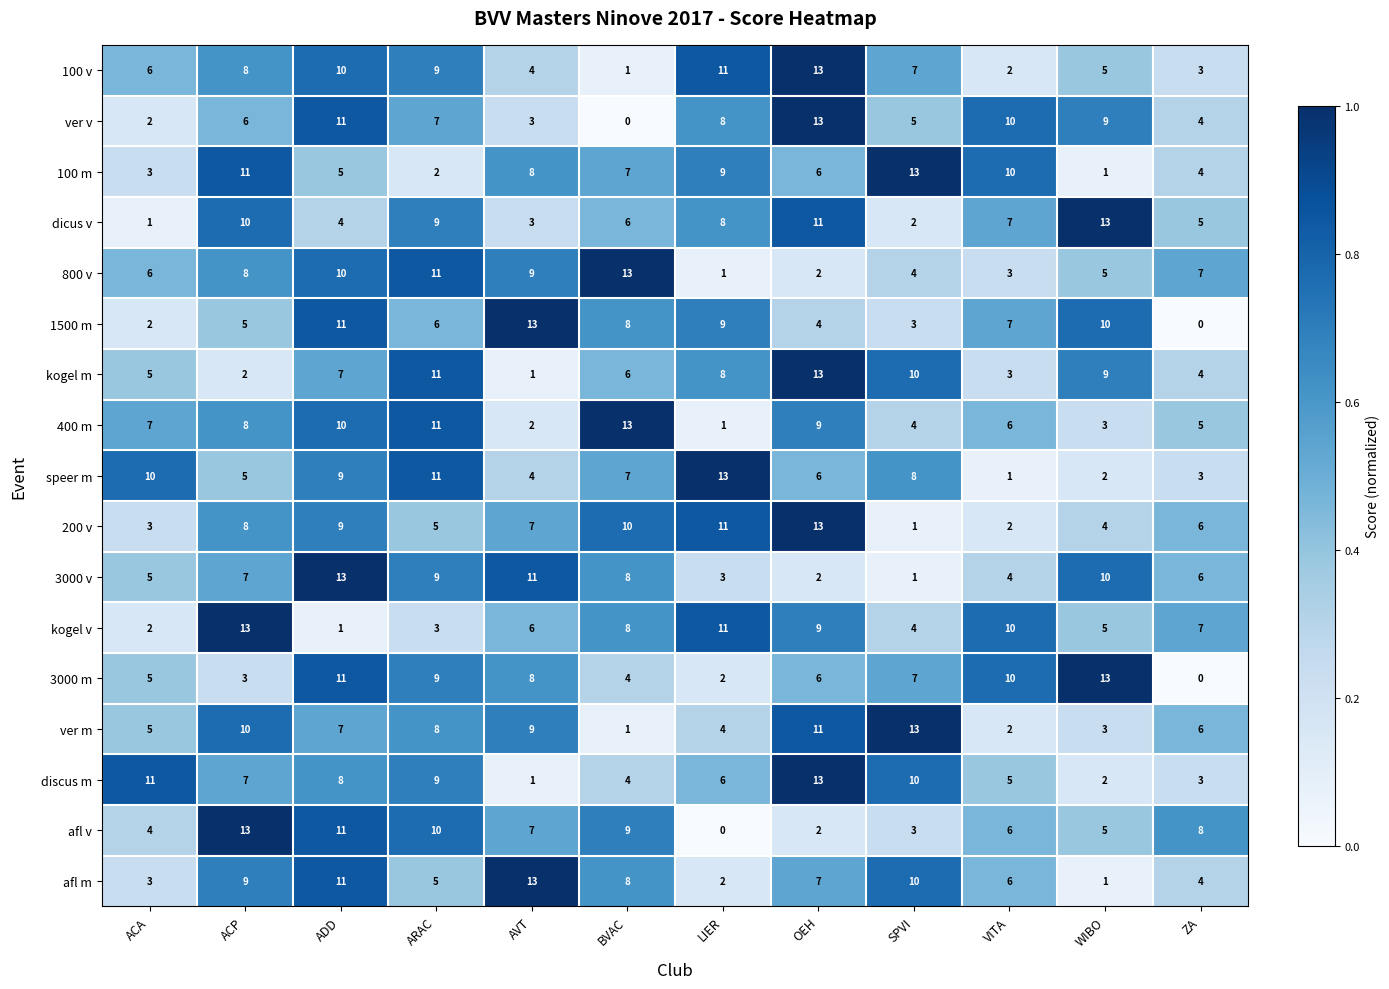

Which series changed the most between ARAC and SPVI?

100 m